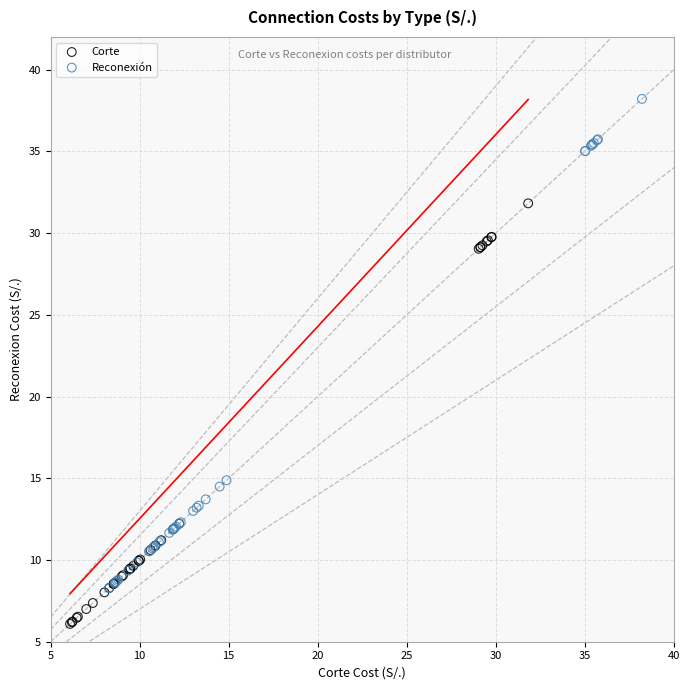

Which series has the widest spread of Y values?

Reconexión